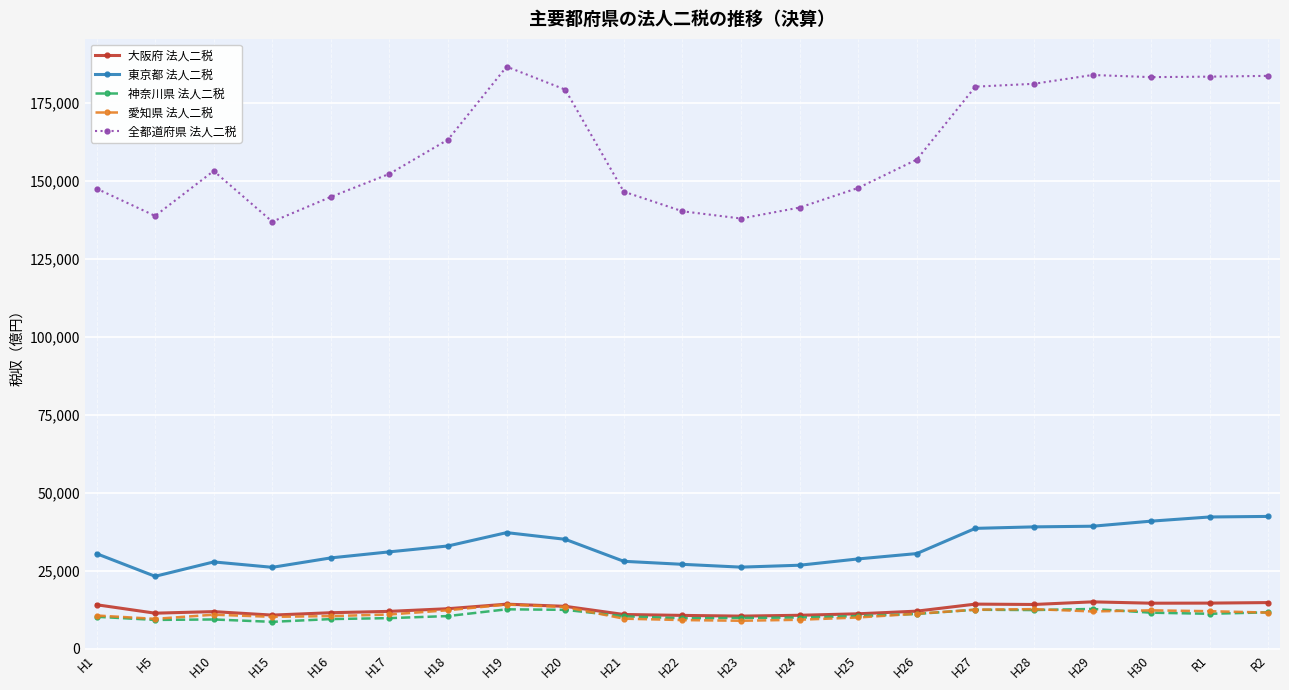

What is the maximum value for 東京都 法人二税?

42398